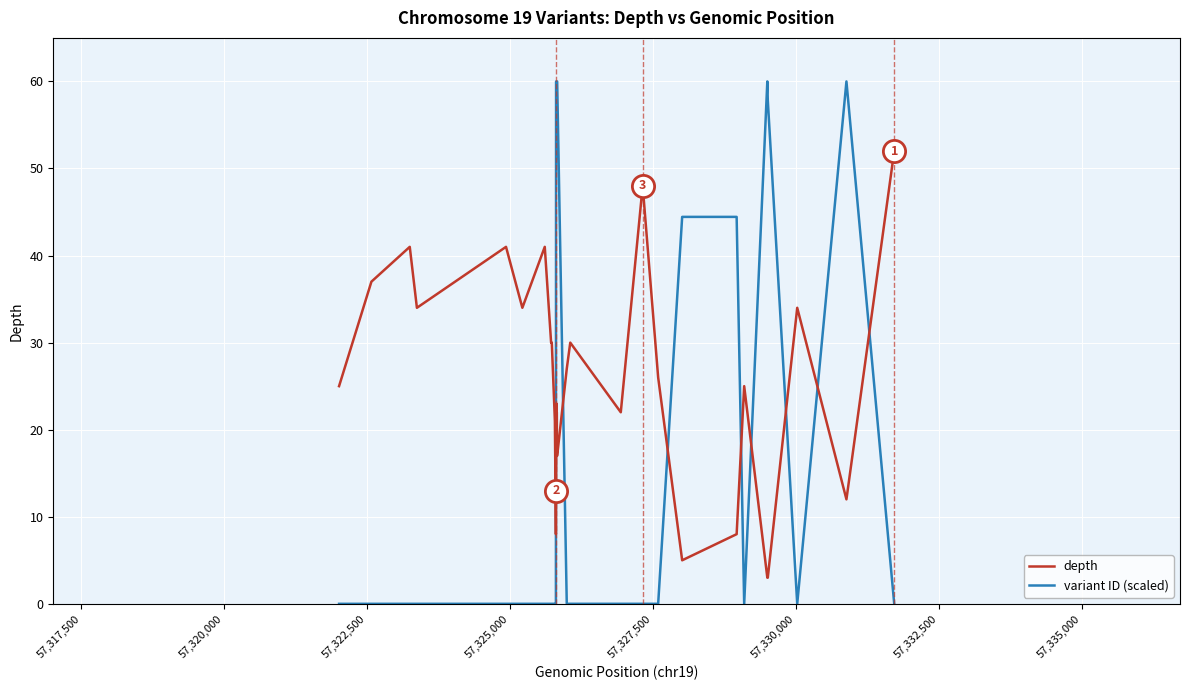

True or false: depth has more than 2 points higher than both neighbors.

True